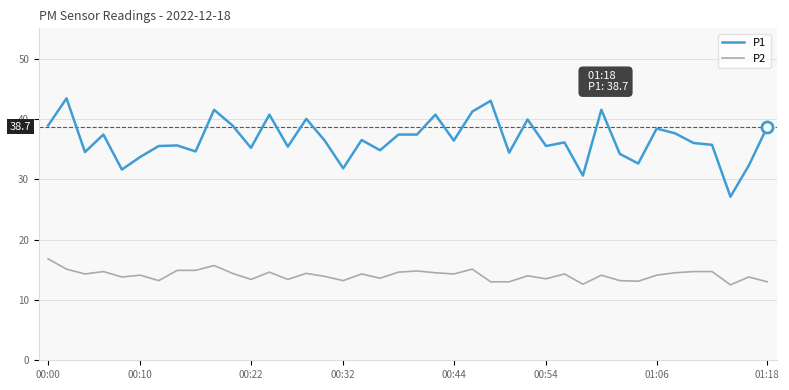

What is the lowest value of the P1 series?

27.1